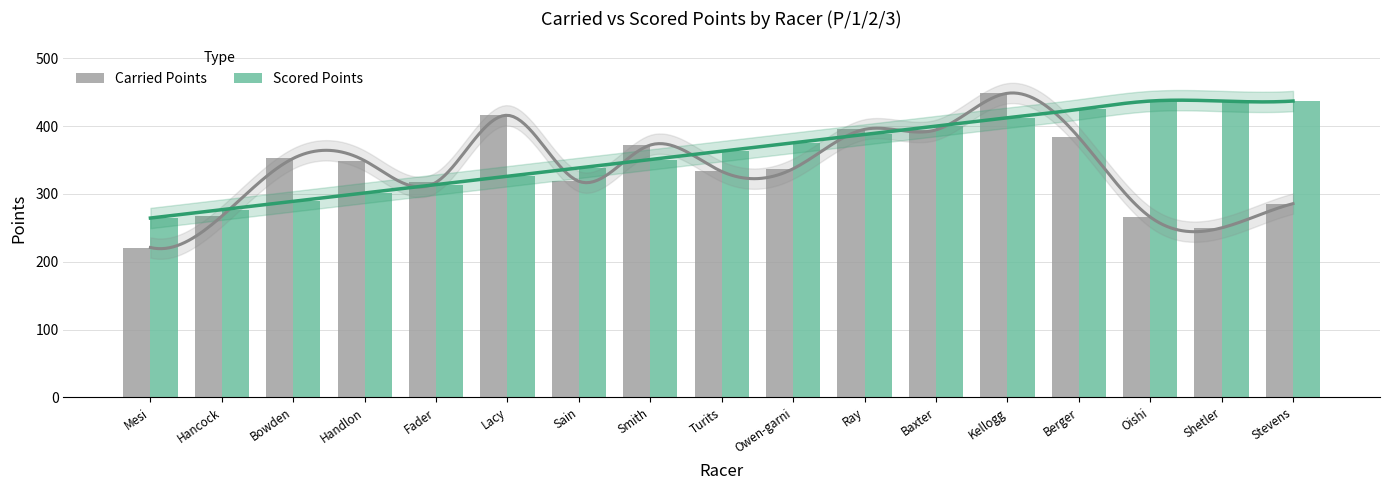

Is it true that Scored Points equals 185.3 at Baxter?

False